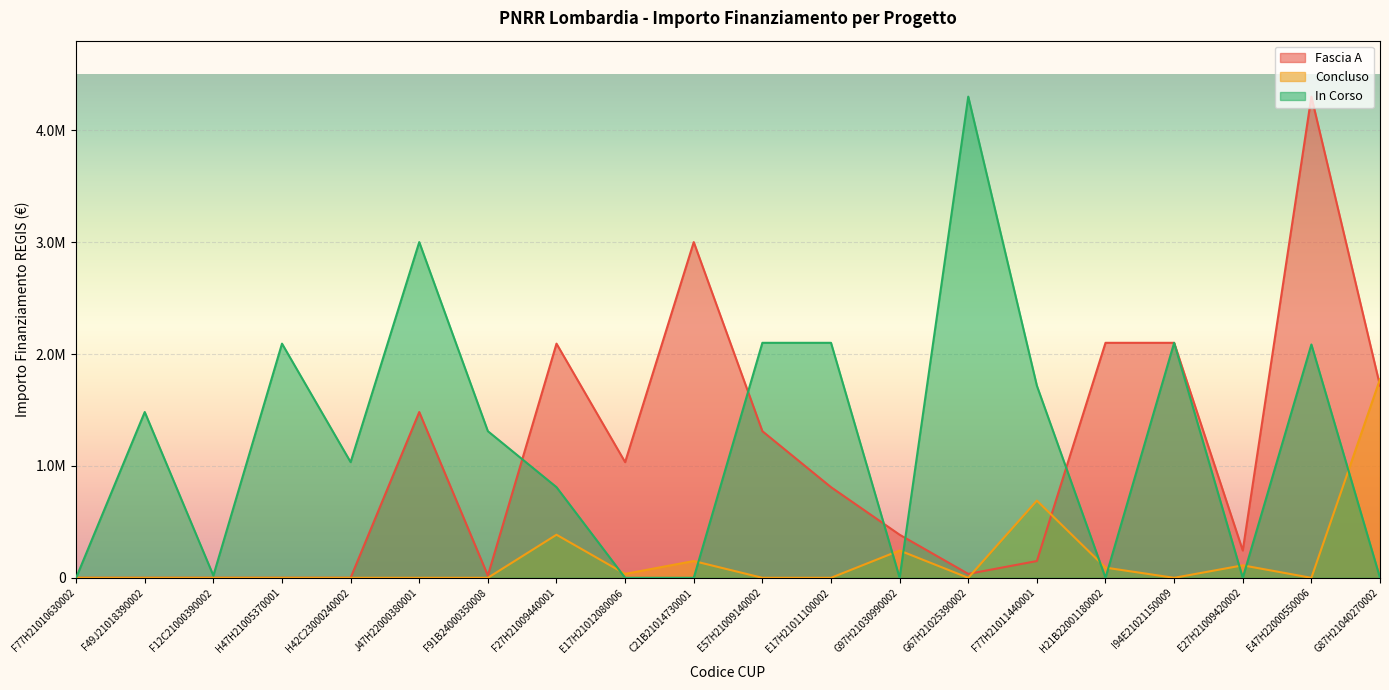

What is the maximum value for Concluso?

1775096.0